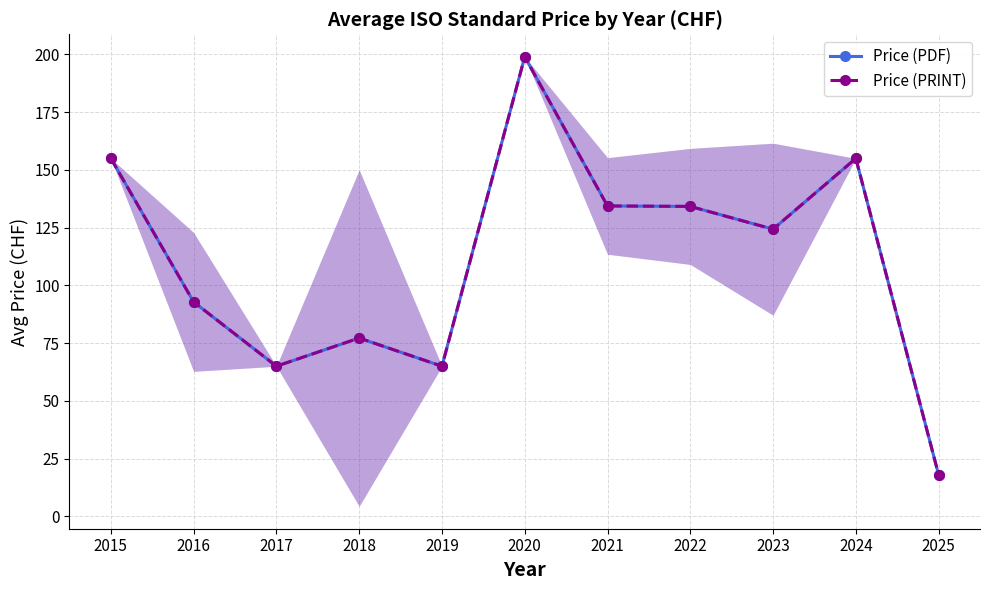

Is it true that Price (PDF) equals 134.4 at 2021?

True